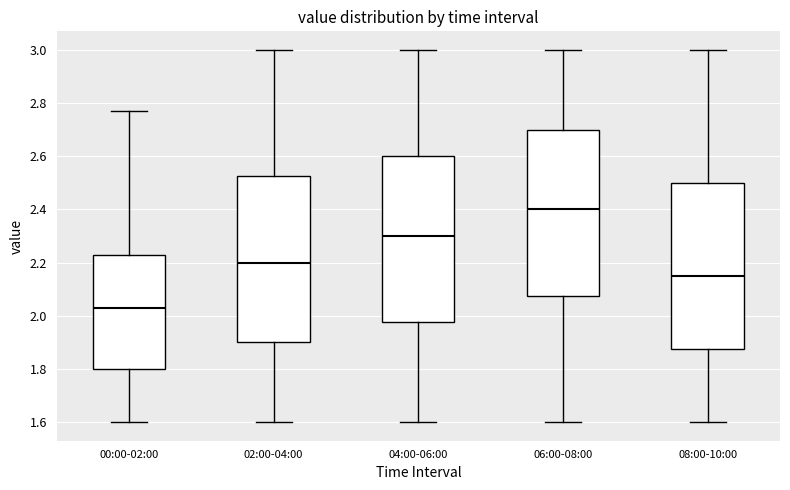

Reading left to right, transcribe this box plot: for each box, give where its median line is, the range the box spans, and where its two whiskers end, as read against the y-axis. The values are not printed on the chart, so give them approximately, as read against the axis.

00:00-02:00: median 2.04, box 1.80 to 2.24, whiskers 1.60 to 2.78
02:00-04:00: median 2.20, box 1.90 to 2.52, whiskers 1.60 to 3.00
04:00-06:00: median 2.30, box 1.98 to 2.60, whiskers 1.60 to 3.00
06:00-08:00: median 2.40, box 2.08 to 2.70, whiskers 1.60 to 3.00
08:00-10:00: median 2.16, box 1.88 to 2.50, whiskers 1.60 to 3.00